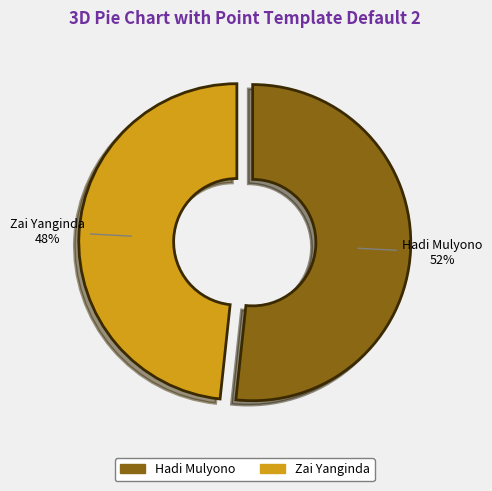

True or false: Zai Yanginda accounts for 37% of the total.

False